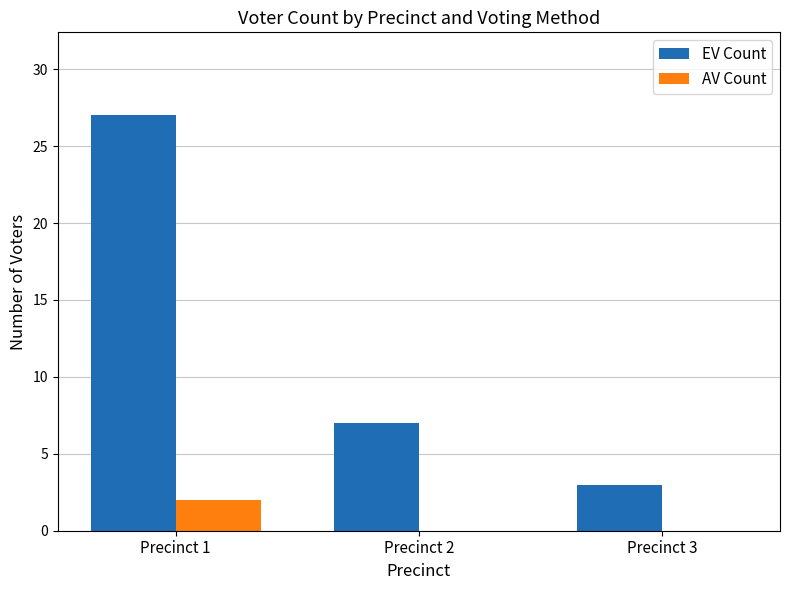

Between Precinct 2 and Precinct 3, which series saw the biggest shift?

EV Count